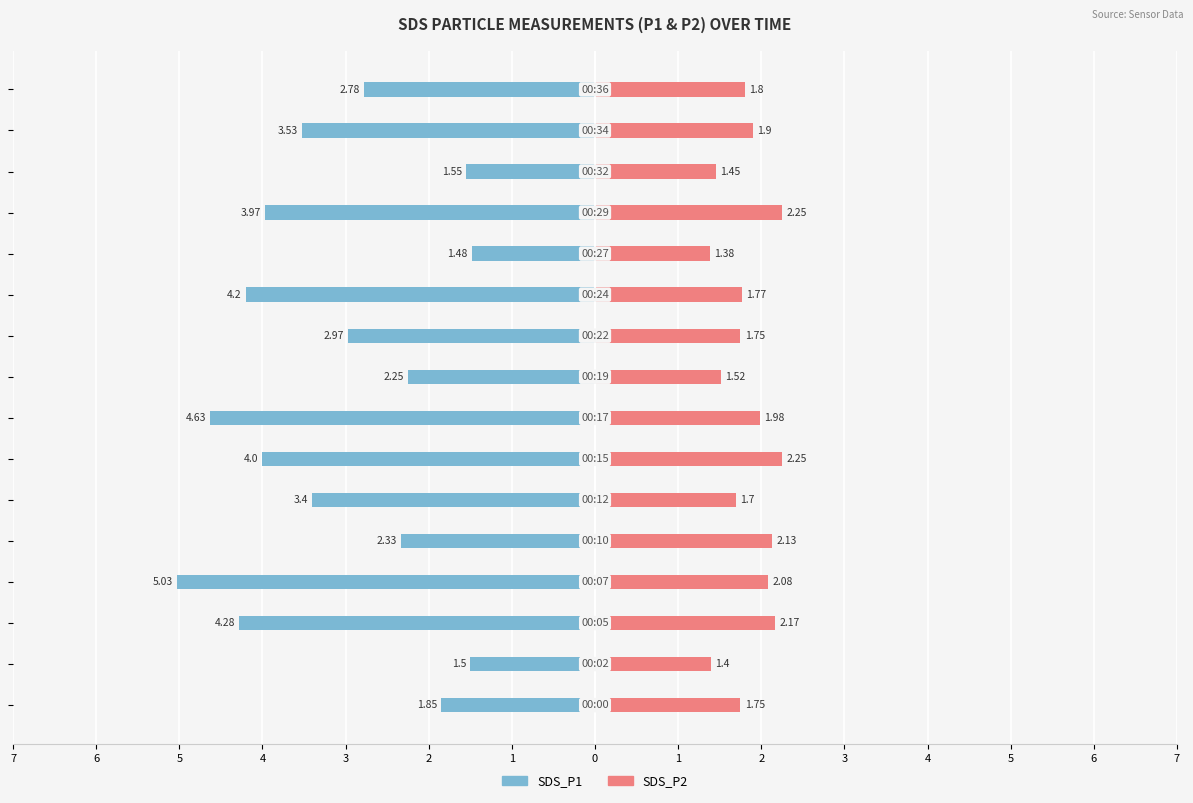

At how many categories does at least one series exceed 0?

16